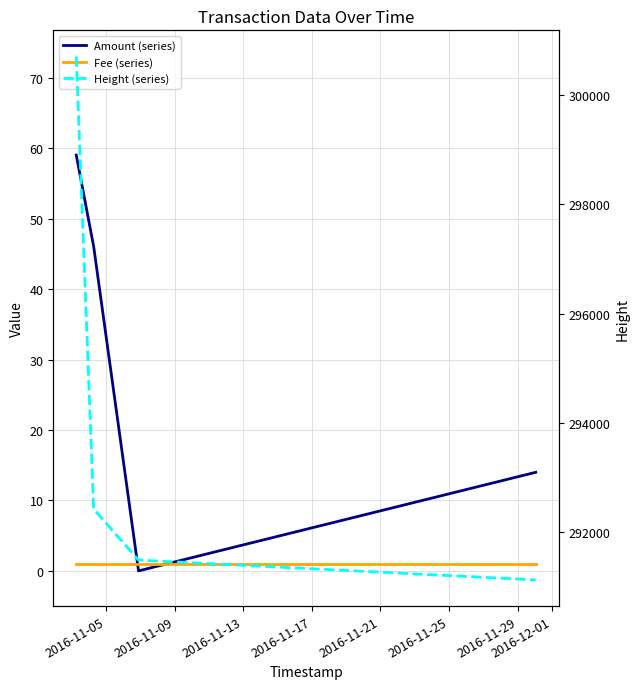

True or false: Fee (series) and Height (series) intersect in this chart.

False